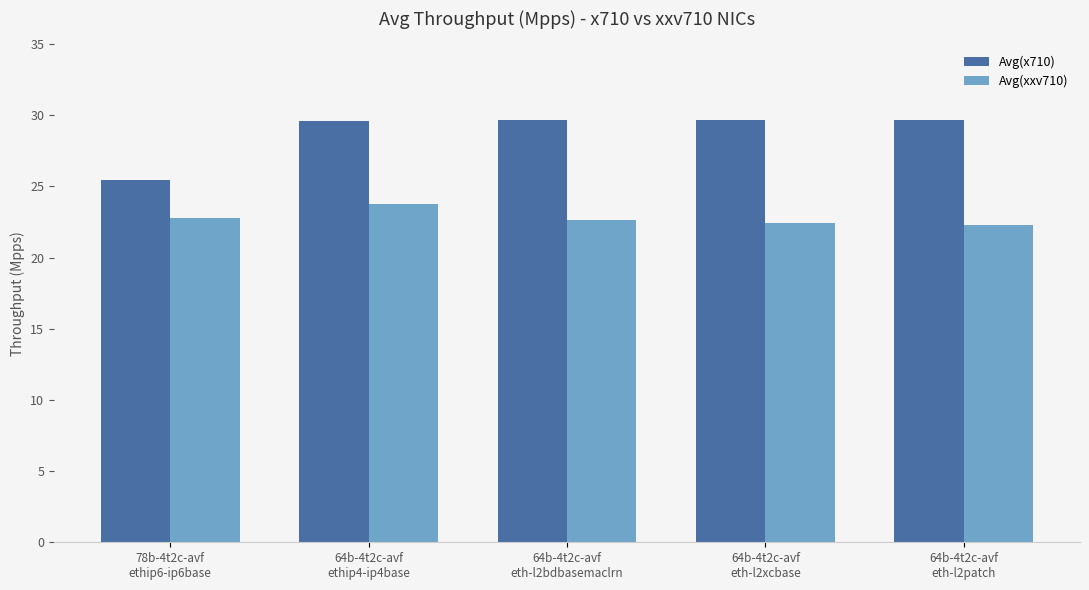

True or false: Avg(x710) has a value of 29.7 at 64b-4t2c-avf
eth-l2xcbase.

True